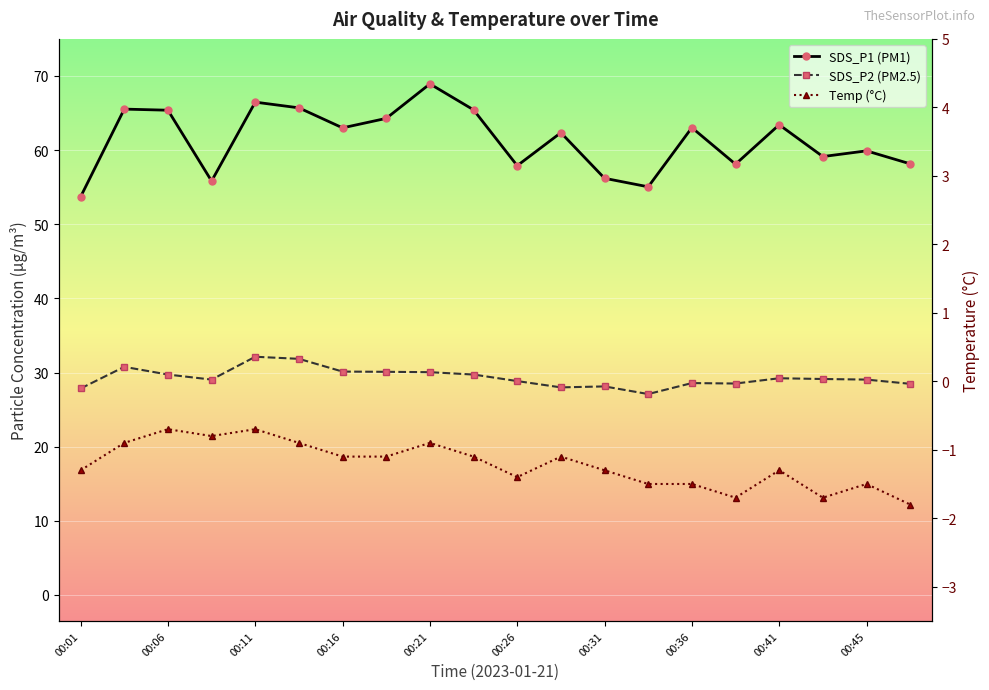

Between 13 and 14, which is larger?

14